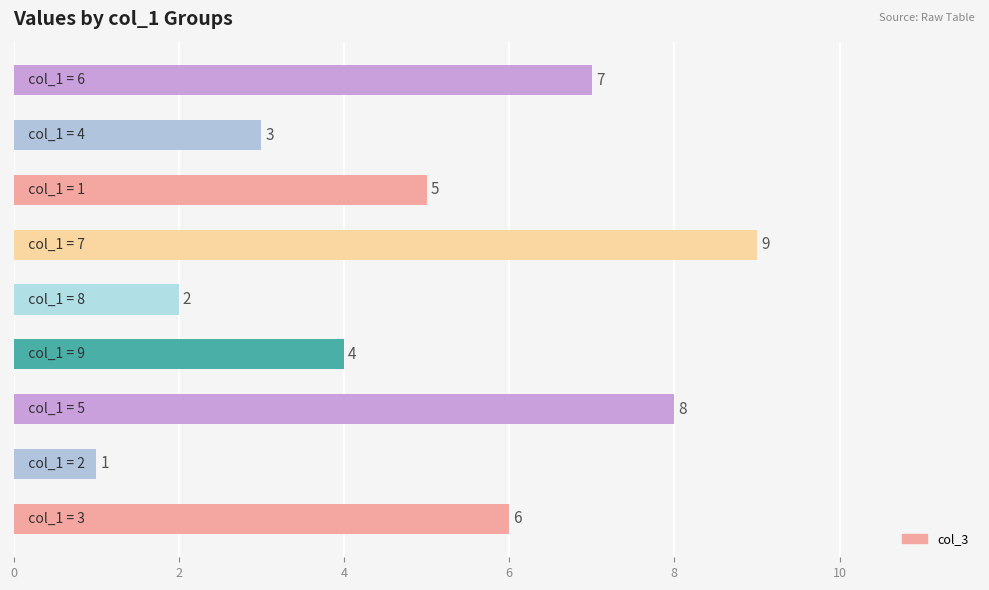

Count the values in the range 3 to 7.

5